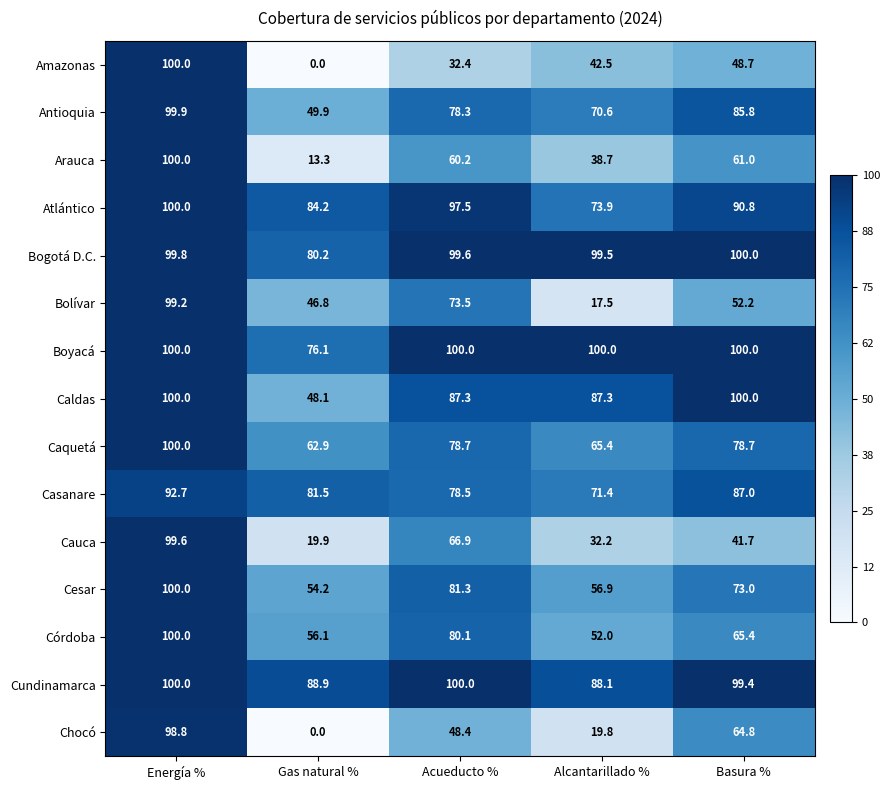

Rank the series at Alcantarillado % from lowest to highest value.

Bolívar, Chocó, Cauca, Arauca, Amazonas, Córdoba, Cesar, Caquetá, Antioquia, Casanare, Atlántico, Caldas, Cundinamarca, Bogotá D.C., Boyacá